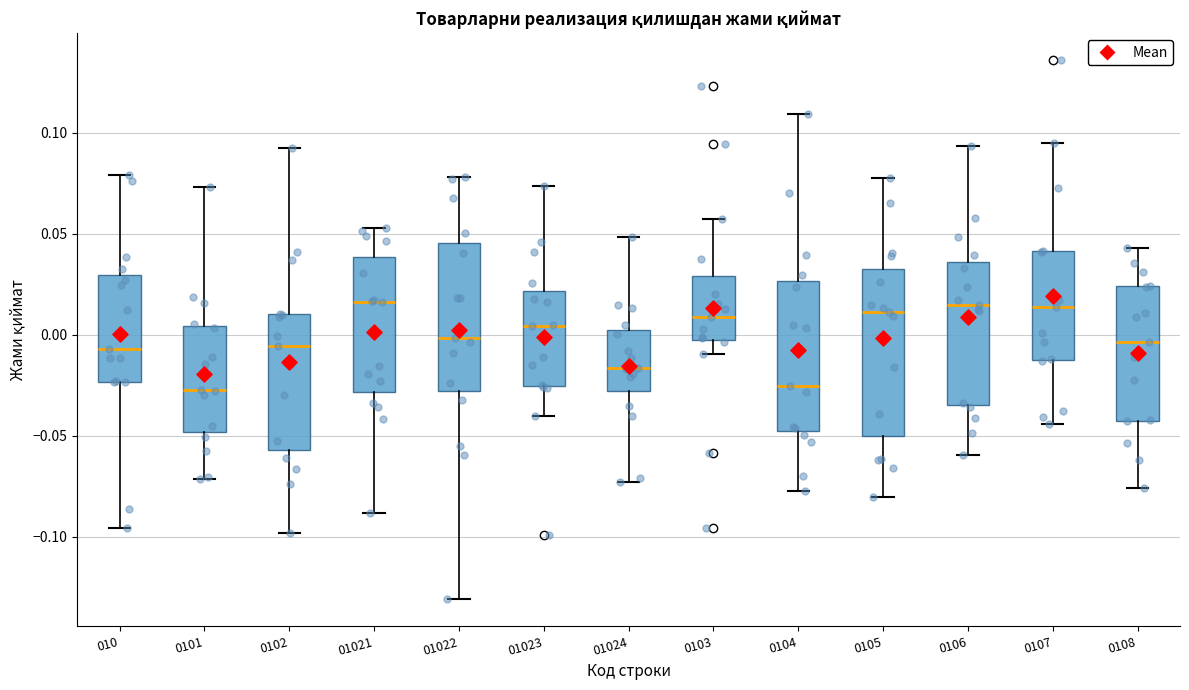

Which box is the tallest, from its lower edge to its upper edge?

0105